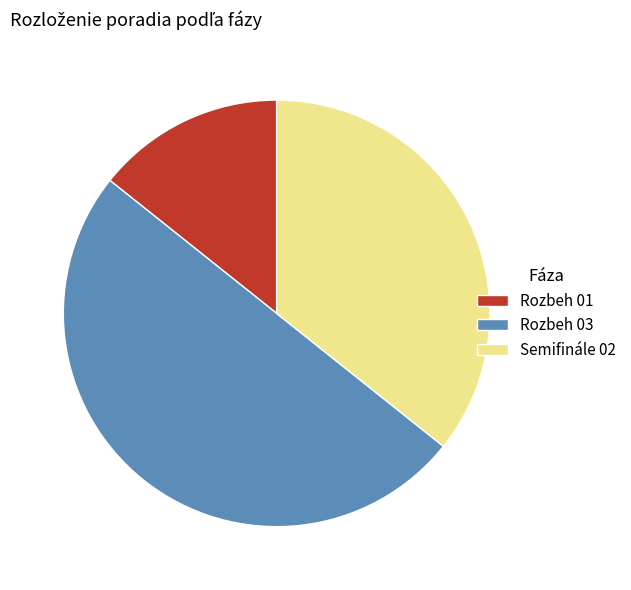

Do Rozbeh 03 and Rozbeh 01 together represent more than half of the pie?

Yes